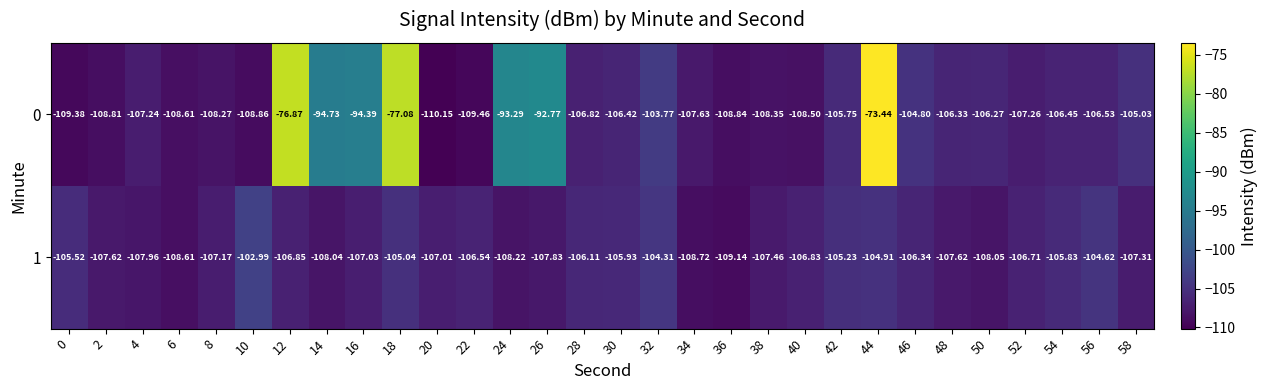

Which series has the largest range (max minus min)?

0